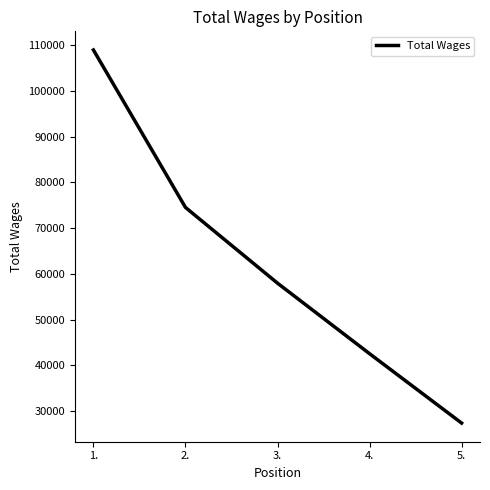

Is it true that the value at 5. is 27425?

True